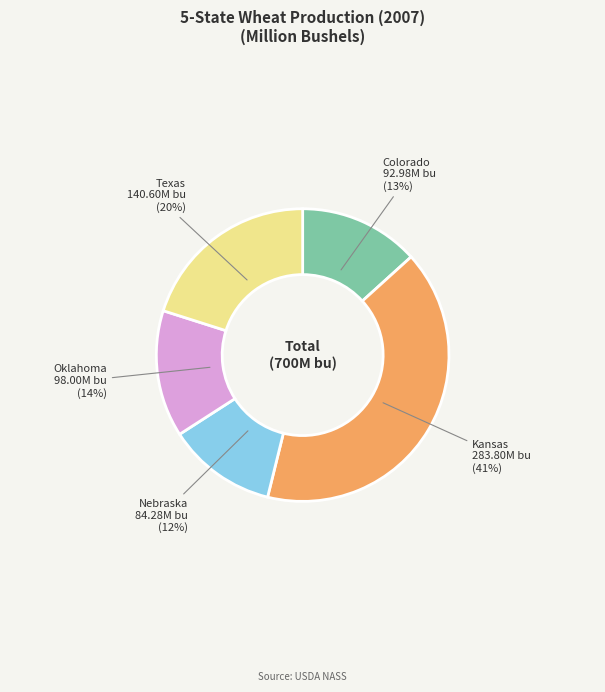

To the nearest percent, what is the difference between the largest and smallest slice percentages?

29%